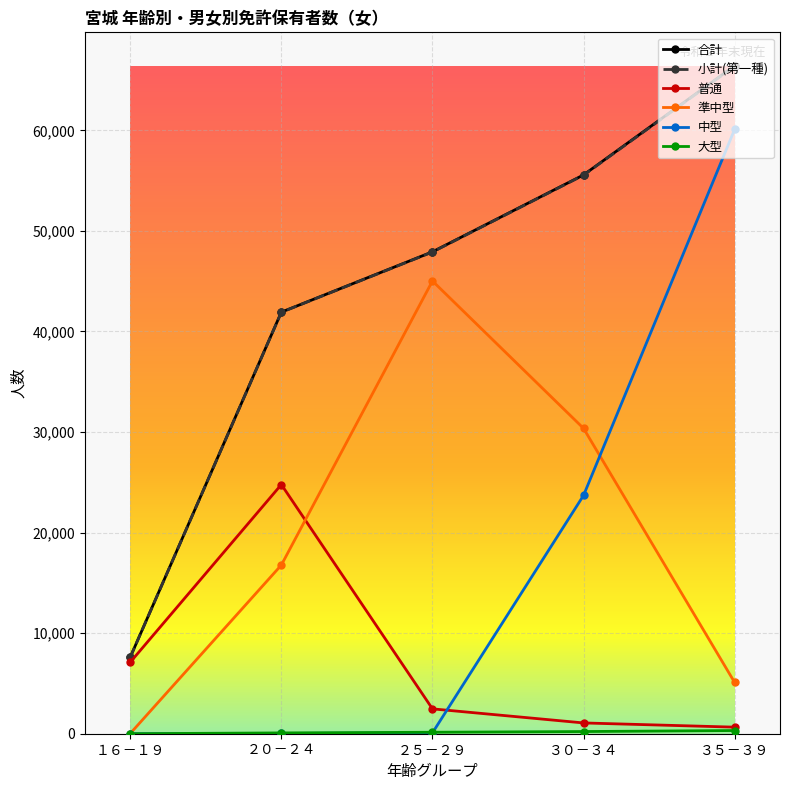

What is the label of the 3rd point from the left?

２５－２９